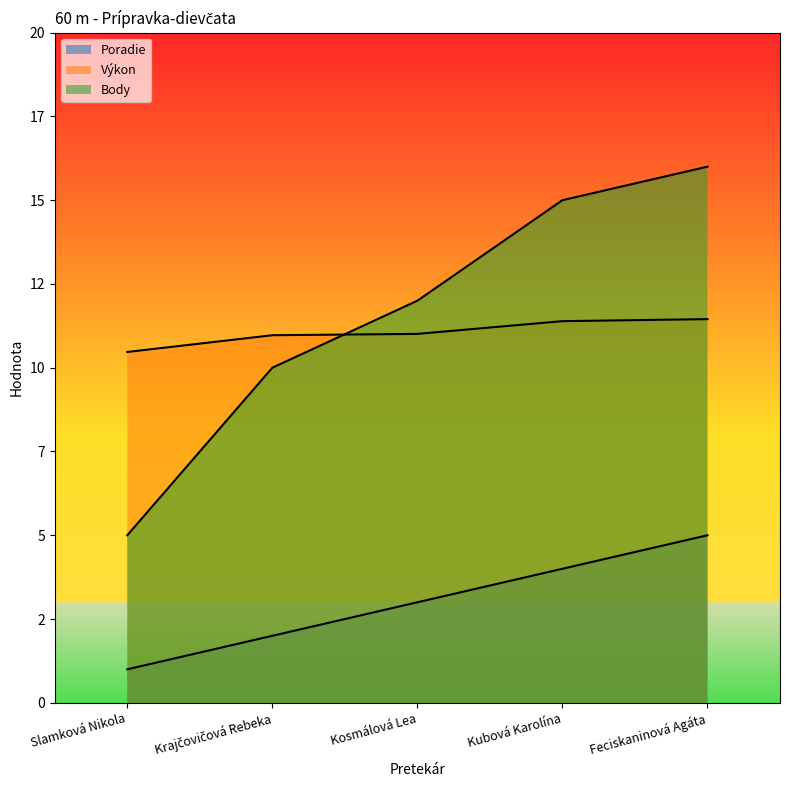

The value of Výkon at Slamková Nikola is 5.9. True or false?

False